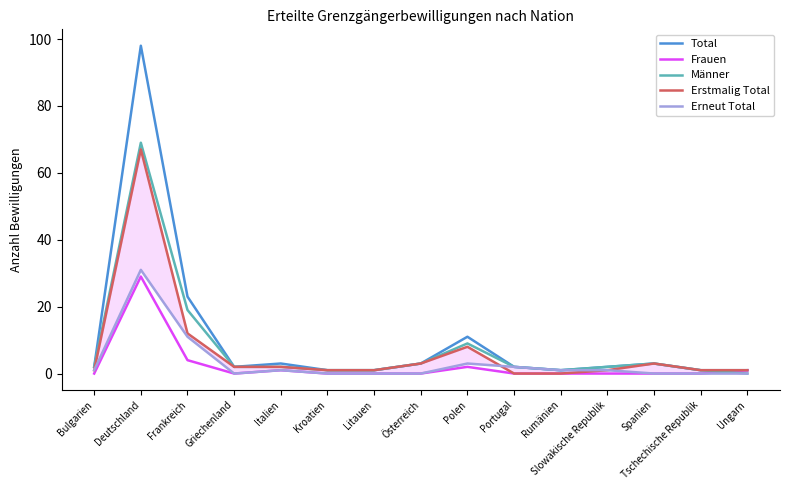

What is the sum of all Total values?

154